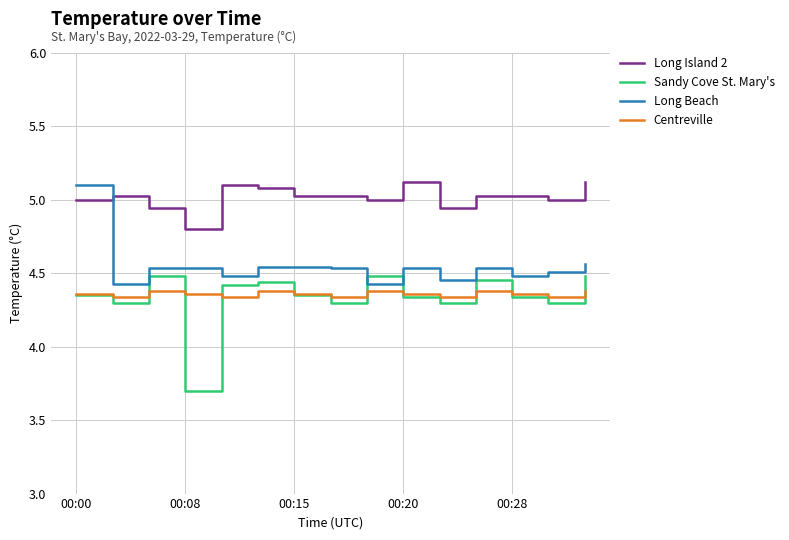

Which series has the largest total across all categories?

Long Island 2